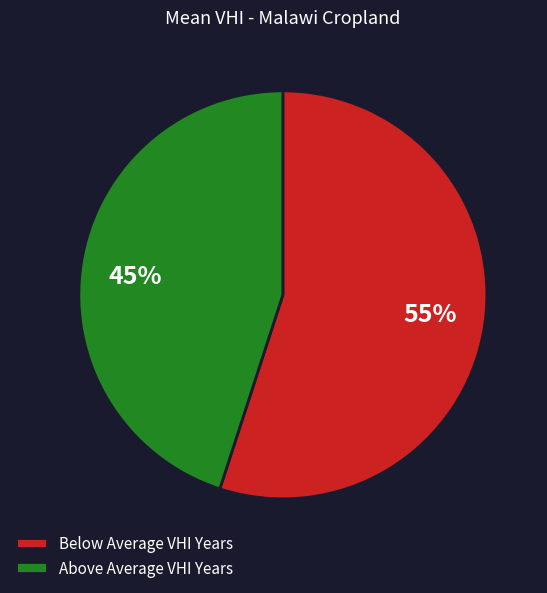

Approximately how many times larger is the value at Above Average VHI Years compared to Below Average VHI Years?

0.8